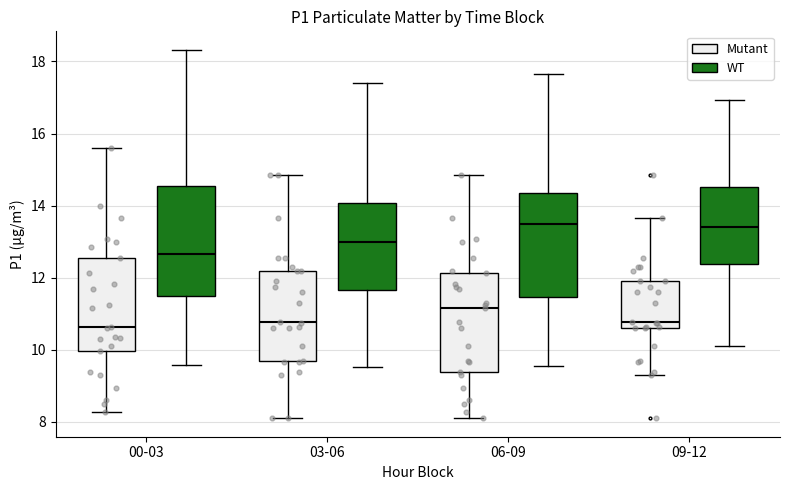

Reading left to right, transcribe this box plot: for each box, give where its median line is, the range the box spans, and where its two whiskers end, as read against the y-axis. The values are not printed on the chart, so give them approximately, as read against the axis.

00-03 (Mutant): median 10.6, box 10.0 to 12.6, whiskers 8.2 to 15.6
00-03 (WT): median 12.6, box 11.4 to 14.6, whiskers 9.6 to 18.4
03-06 (Mutant): median 10.8, box 9.8 to 12.2, whiskers 8.2 to 14.8
03-06 (WT): median 13.0, box 11.6 to 14.0, whiskers 9.6 to 17.4
06-09 (Mutant): median 11.2, box 9.4 to 12.2, whiskers 8.2 to 14.8
06-09 (WT): median 13.4, box 11.4 to 14.4, whiskers 9.6 to 17.6
09-12 (Mutant): median 10.8, box 10.6 to 12.0, whiskers 9.4 to 13.6
09-12 (WT): median 13.4, box 12.4 to 14.6, whiskers 10.2 to 17.0